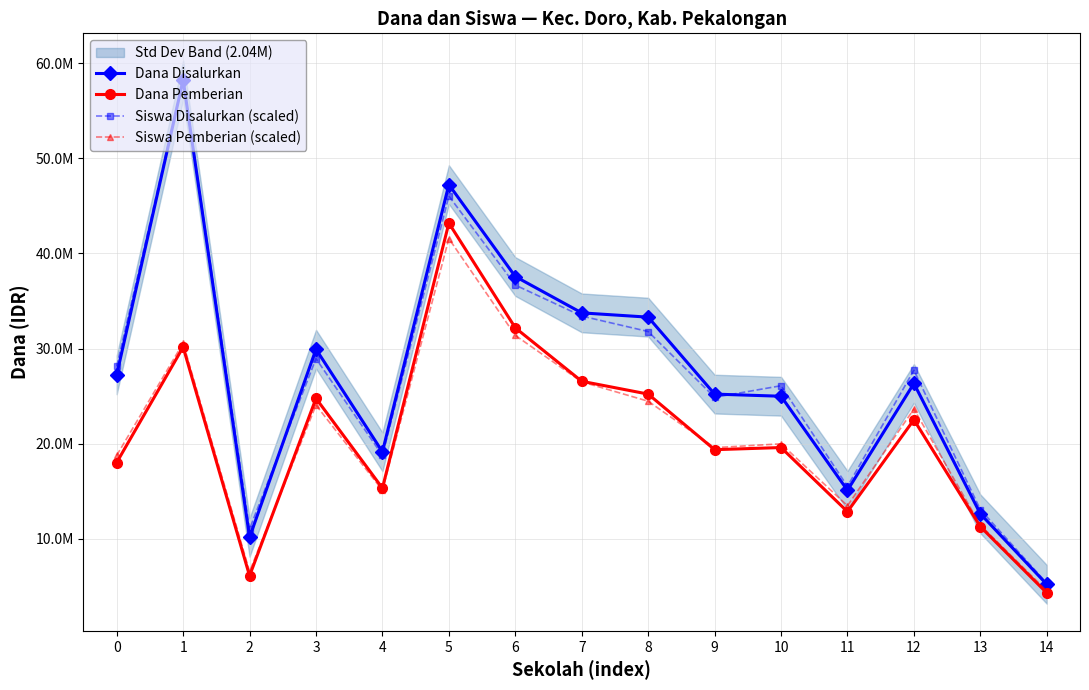

Is the value of Siswa Disalurkan (scaled) at 8 greater than the value of Siswa Pemberian (scaled) at 8?

Yes